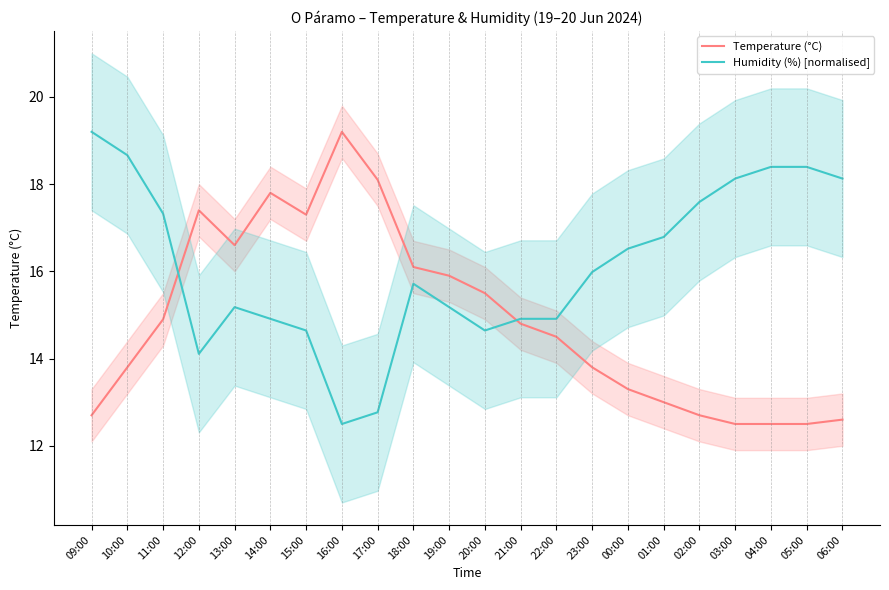

List the labels in order of Humidity (%) [normalised] value, smallest first.

16:00, 17:00, 12:00, 15:00, 20:00, 14:00, 21:00, 22:00, 13:00, 19:00, 18:00, 23:00, 00:00, 01:00, 11:00, 02:00, 03:00, 06:00, 04:00, 05:00, 10:00, 09:00